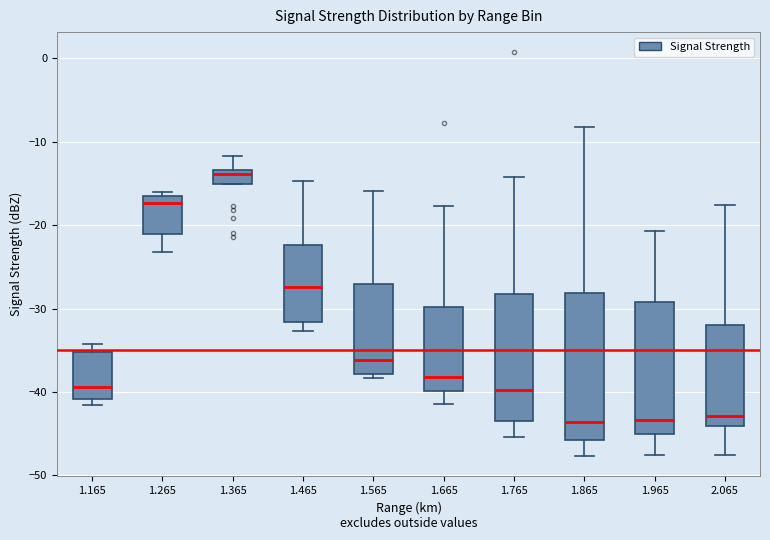

Where does the upper whisker of the box at x = 1.665 end on the y-axis? The values are not printed on the chart, so give them approximately, as read against the axis.

-18